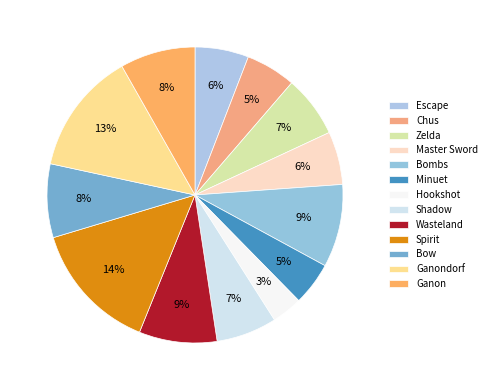

True or false: Chus accounts for 1% of the total.

False